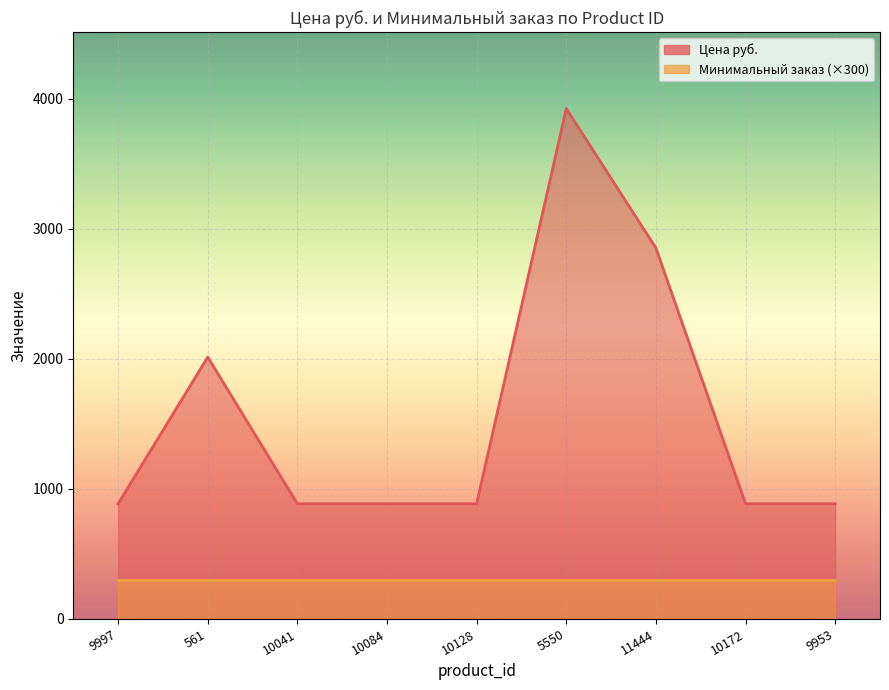

Reading right to left, list all the values displayed in this chart.

886	886	2853	3925	886	886	886	2014	886